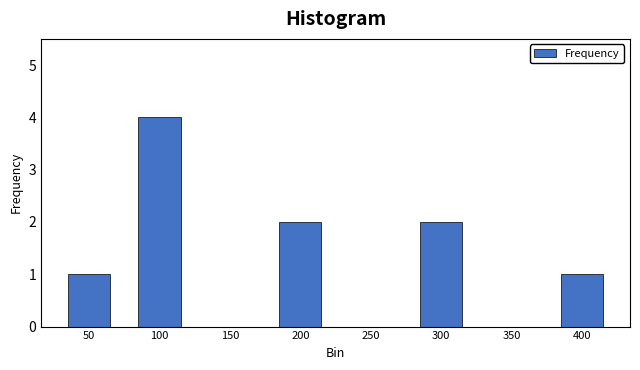

Reading left to right, list all the values displayed in this chart.

50=1	100=4	150=0	200=2	250=0	300=2	350=0	400=1